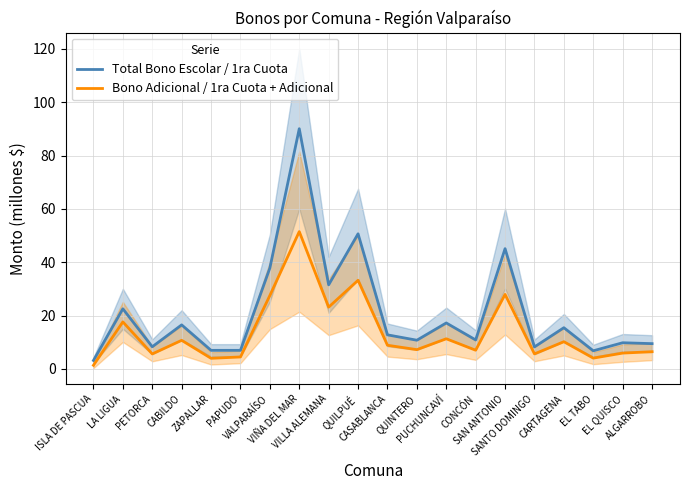

What are all the series names shown in the legend?

Total Bono Escolar / 1ra Cuota, Bono Adicional / 1ra Cuota + Adicional